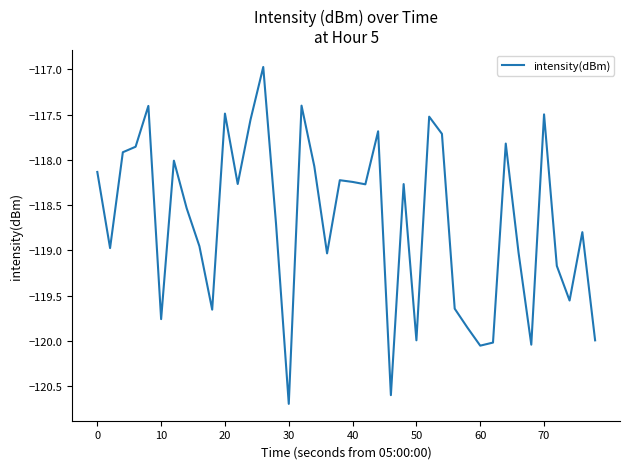

Does the chart have visible grid lines?

No